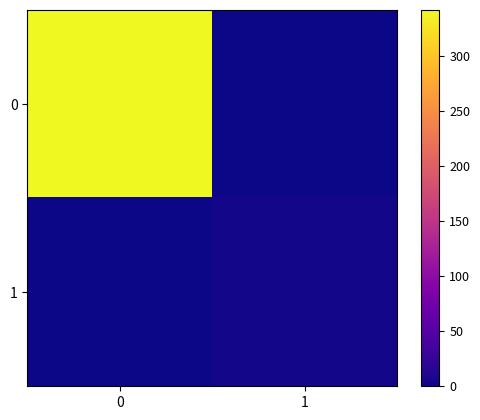

Rank the series by their maximum value, from lowest to highest.

1, 0